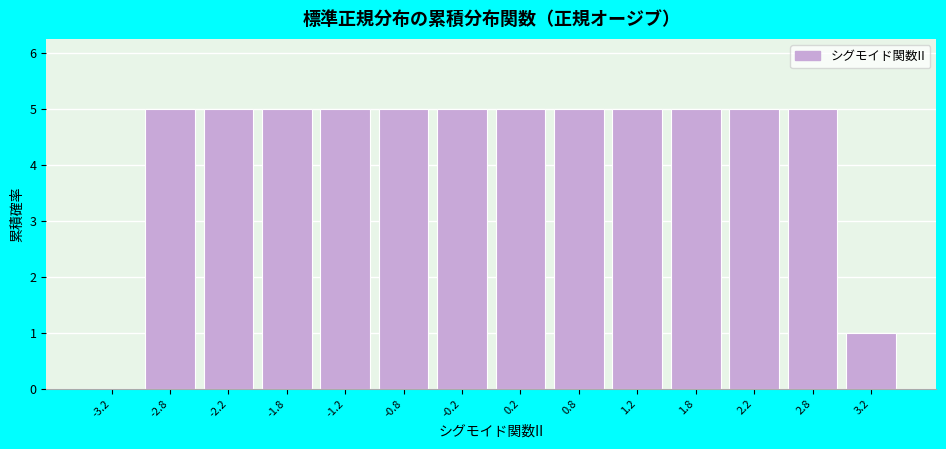

How tall is the bar that spans -2.0 to -1.5 on the x-axis? The values are not printed on the chart, so give them approximately, as read against the axis.

5